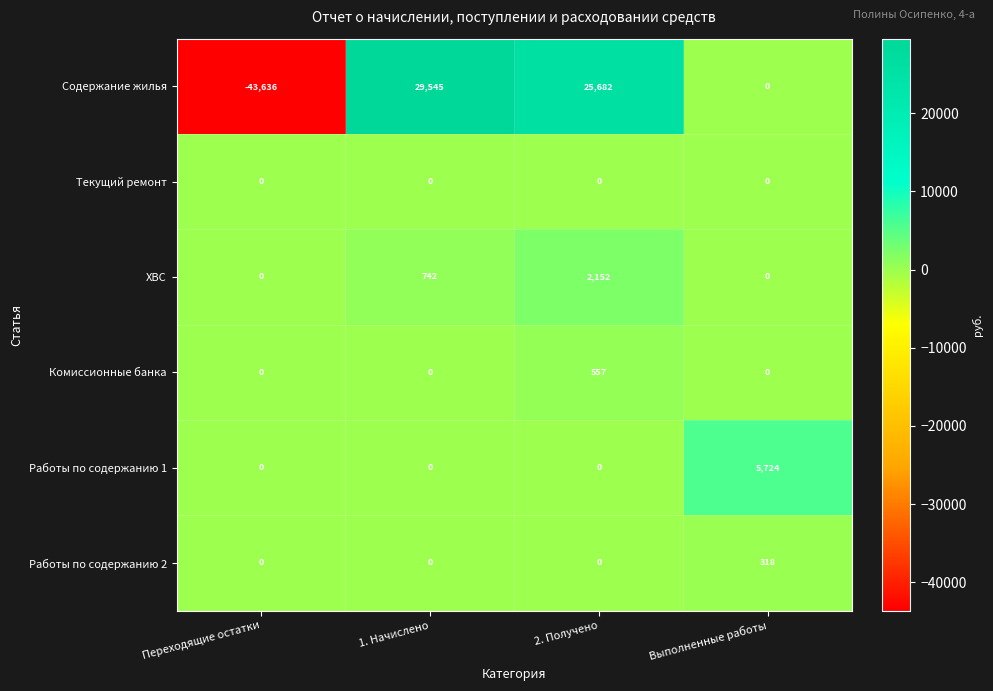

What is the total value across all series at Выполненные работы?

6042